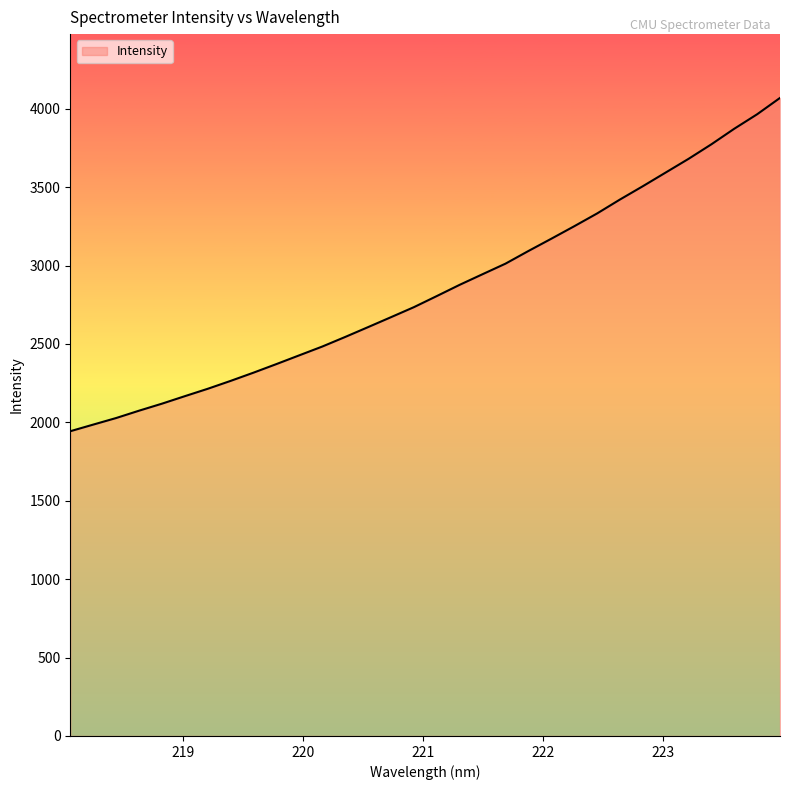

What is the smallest value displayed?

1943.3